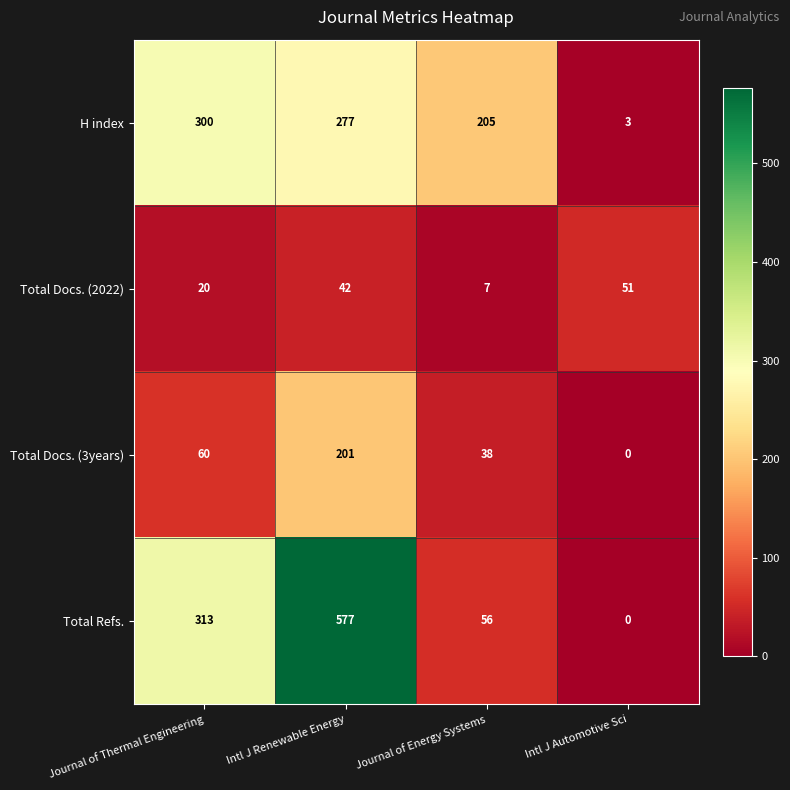

Which category has the lowest value across all series?

Intl J Automotive Sci